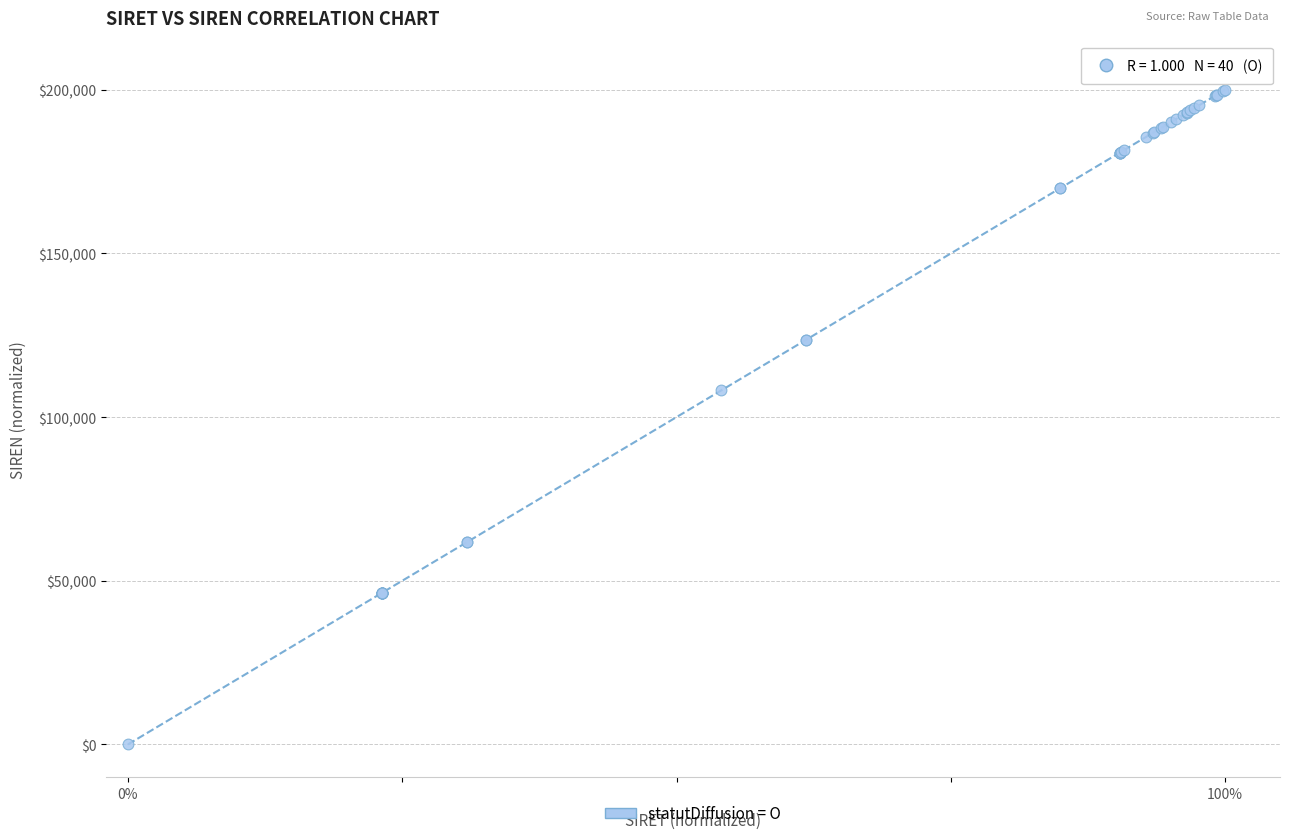

What Y value in the scatter plot is closest to 100000?

108166.8